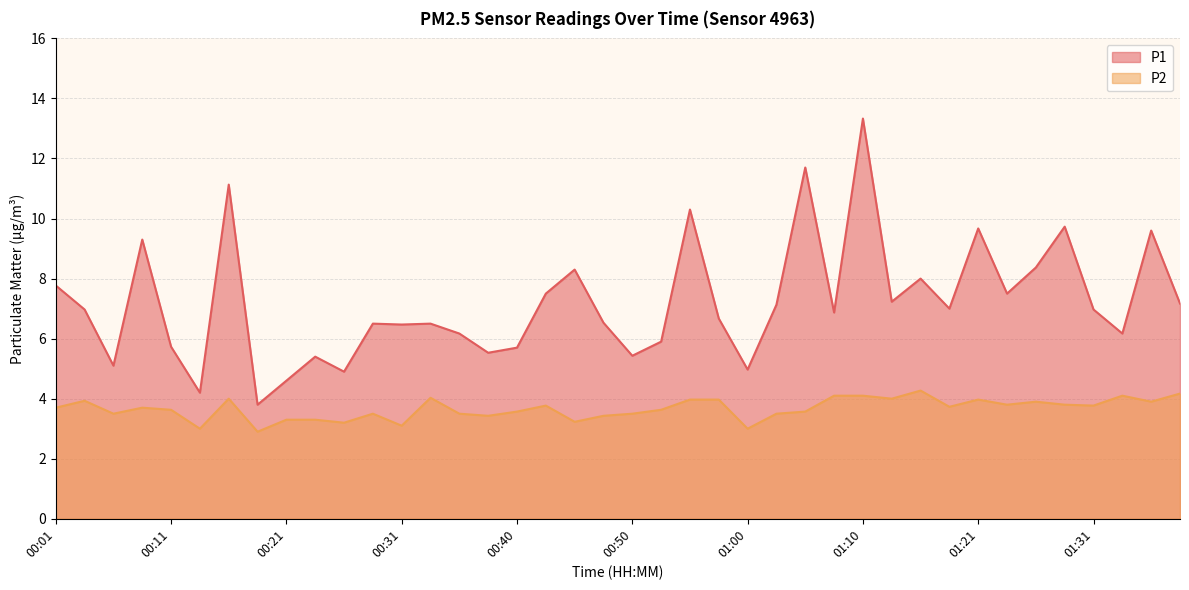

How many lines are shown in the chart?

2